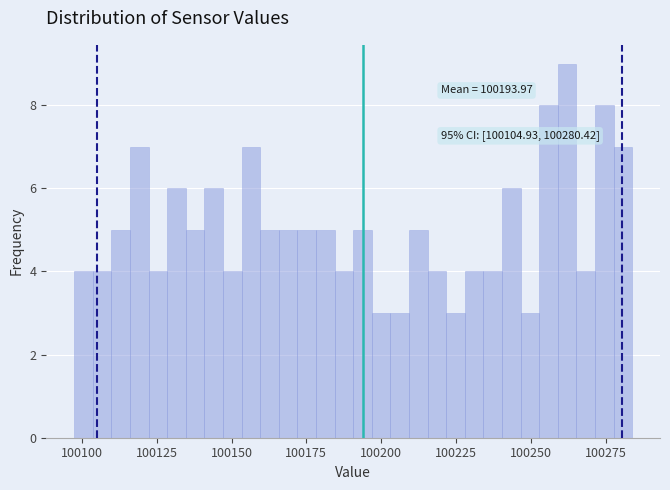

Read against the x-axis, roughly where is the centre of the tallest bar?

100260